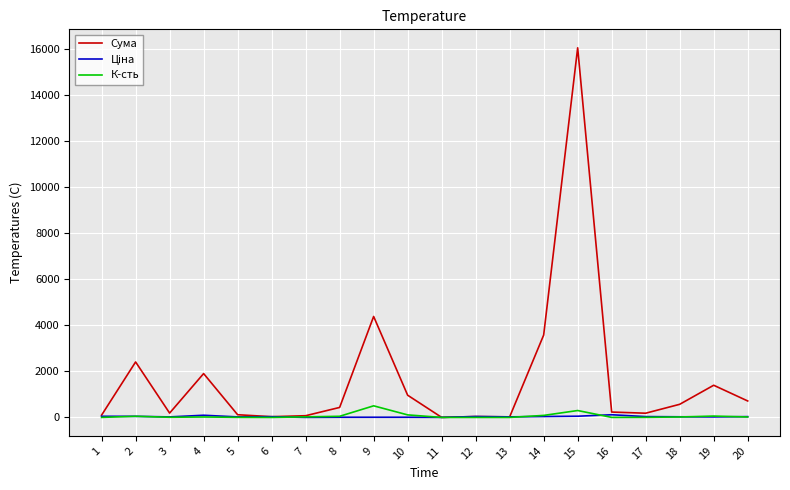

Which series has the largest range (max minus min)?

Сума